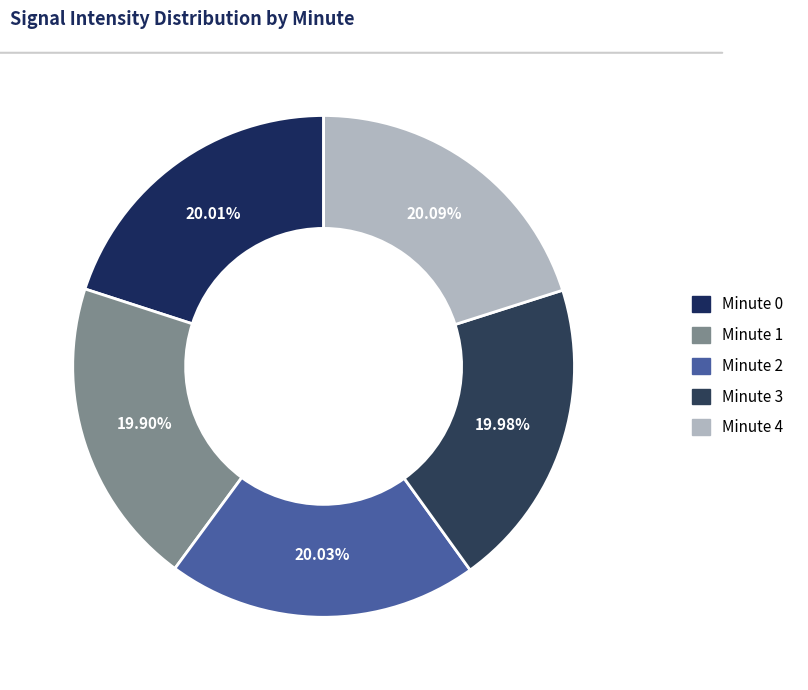

True or false: Minute 0 accounts for 17% of the total.

False